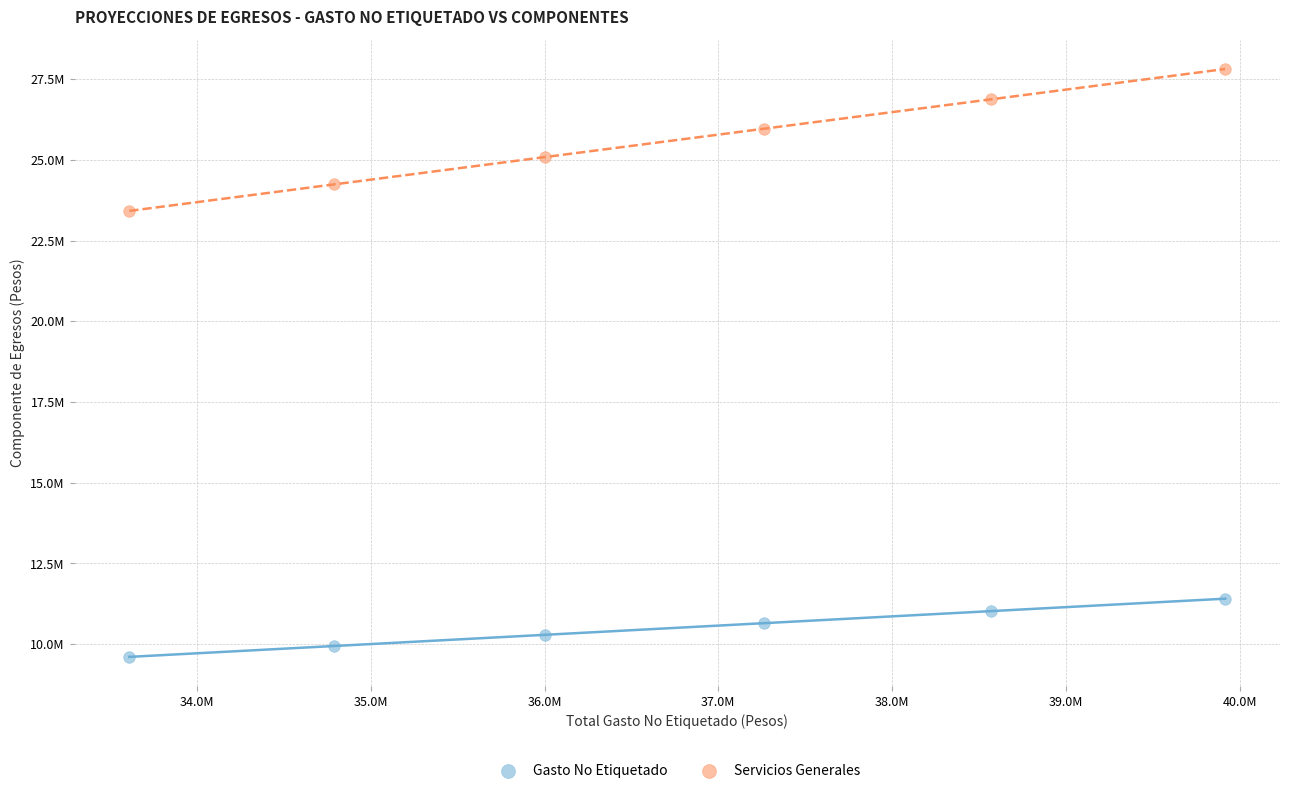

Which series has the widest spread of Y values?

Servicios Generales